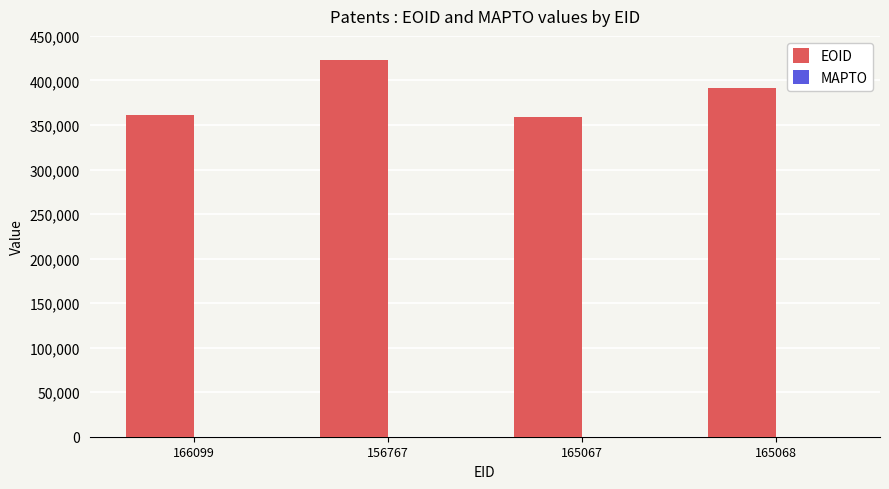

How many bars are there in total?

4